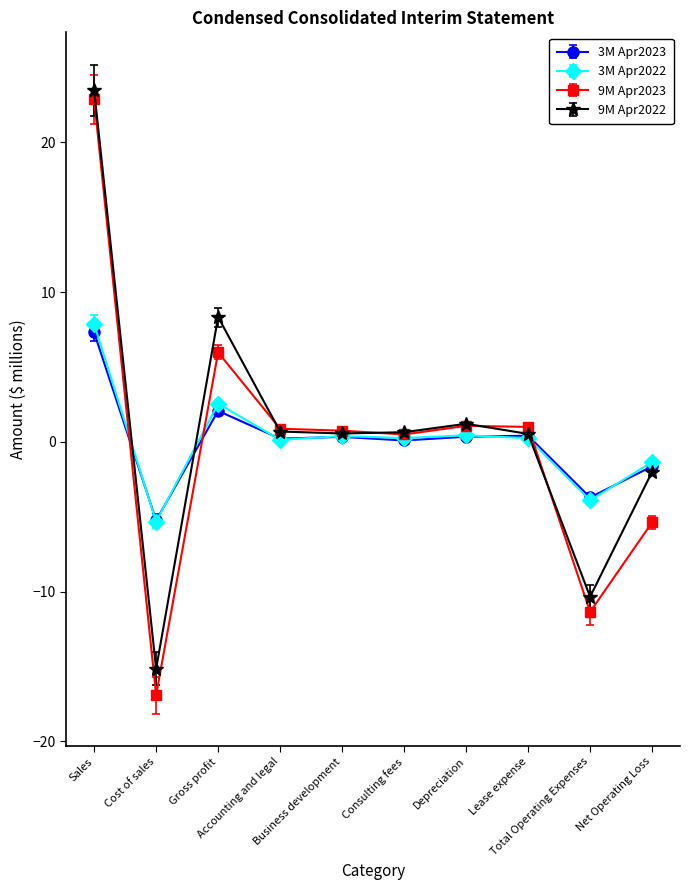

How many series are shown in this chart?

4